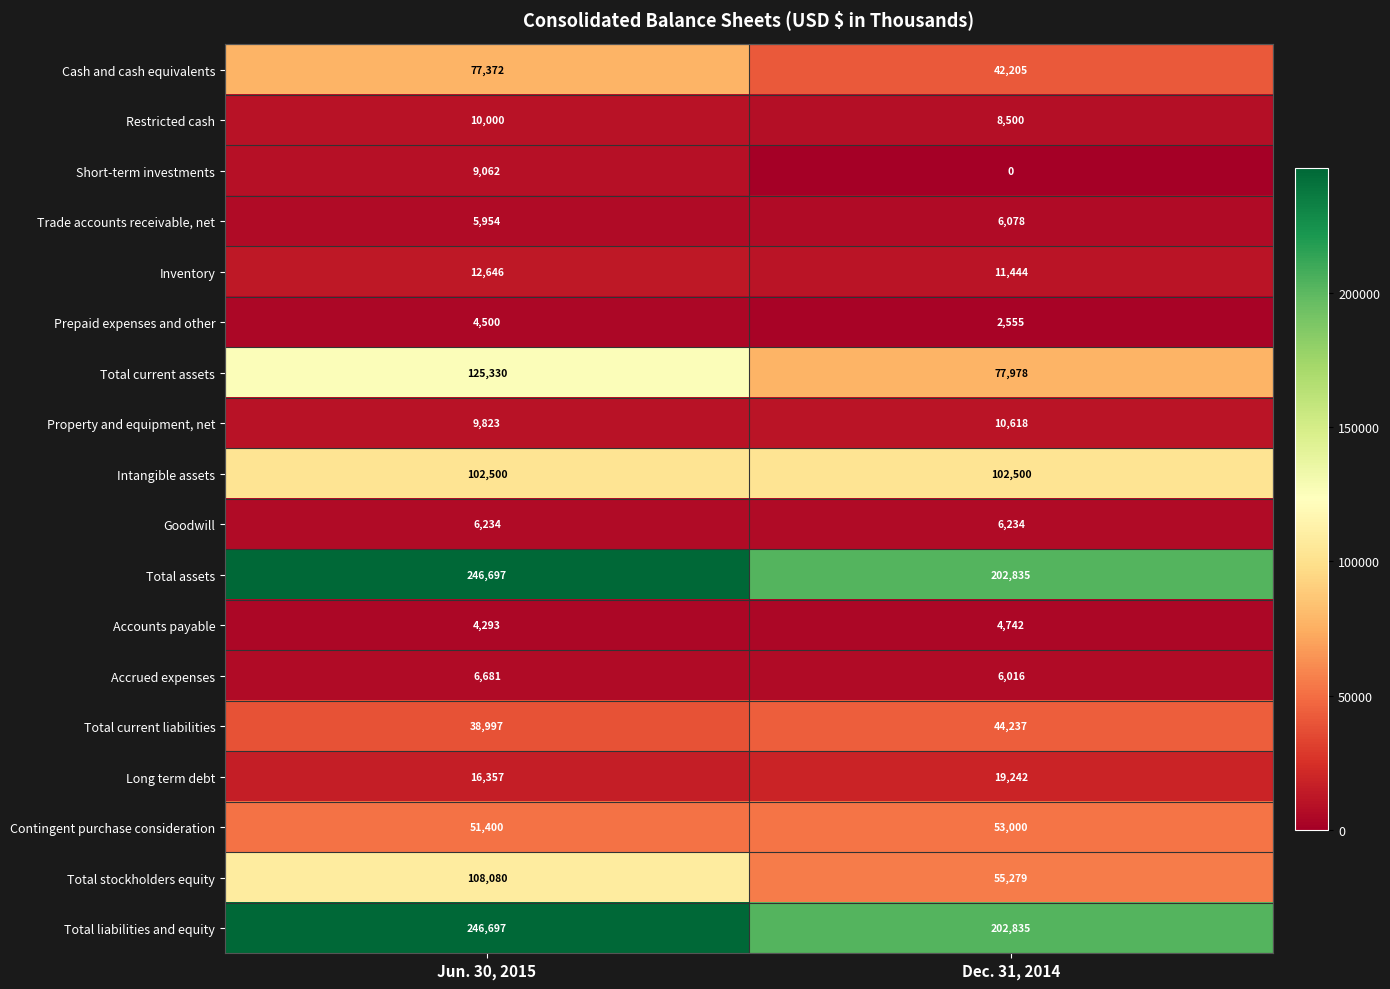

Is the value of Long term debt at Jun. 30, 2015 greater than the value of Contingent purchase consideration at Jun. 30, 2015?

No